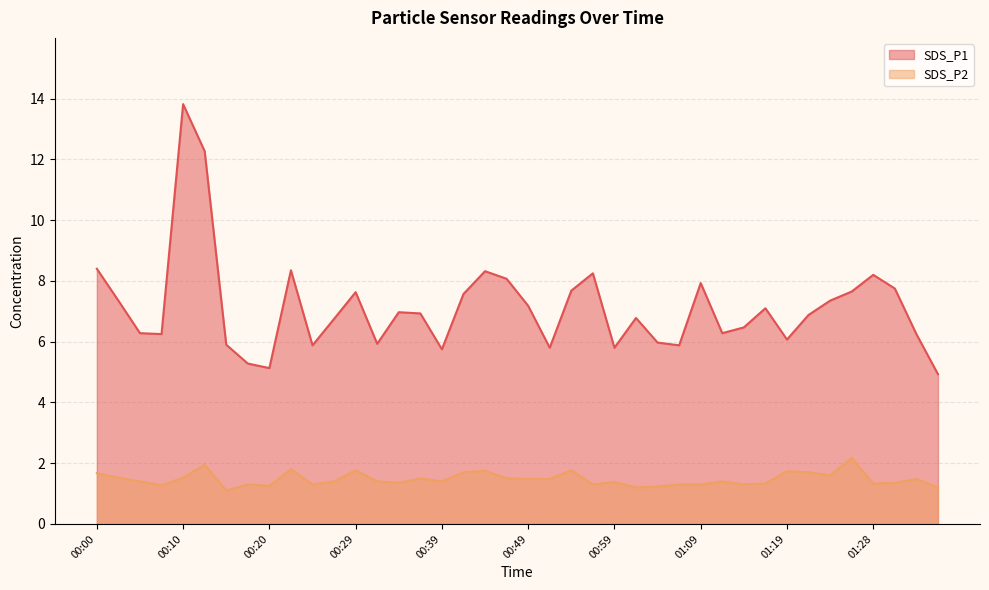

True or false: SDS_P2 and SDS_P1 cross at least once.

False